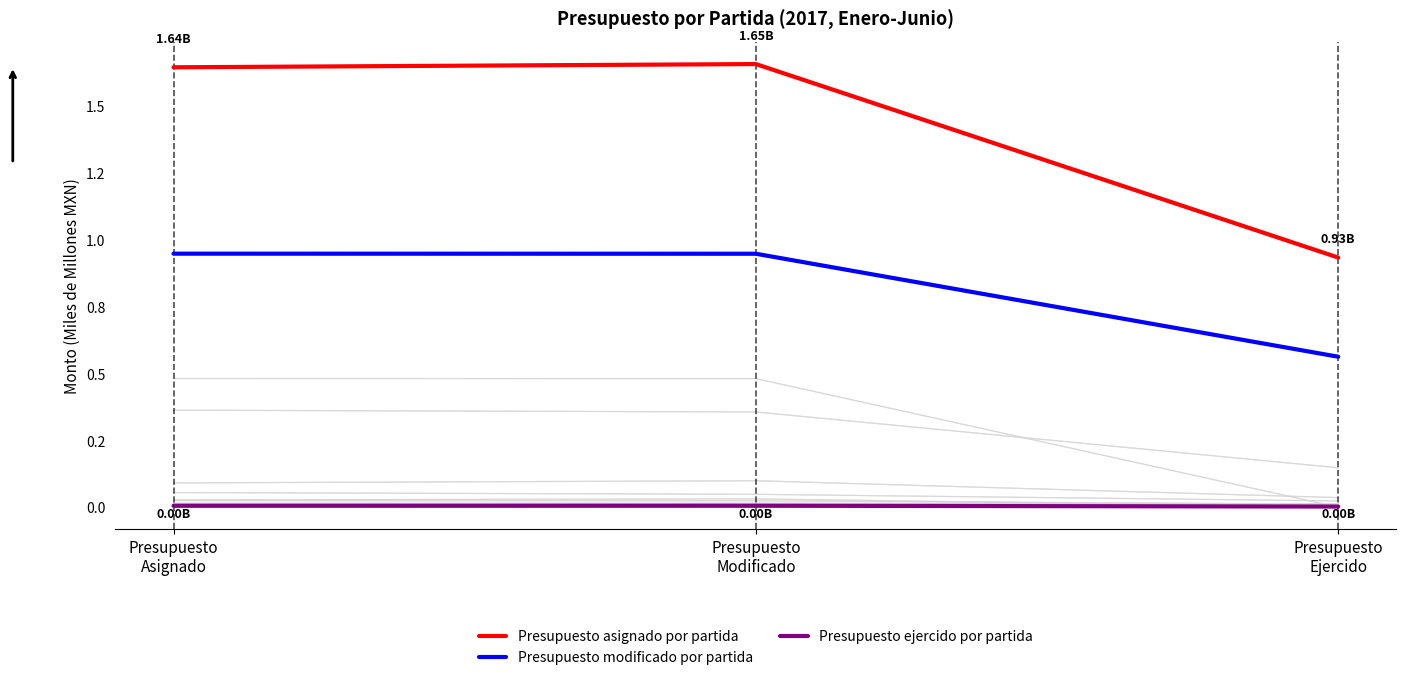

Rank the series at Presupuesto
Modificado from highest to lowest value.

Presupuesto asignado por partida, Presupuesto modificado por partida, Presupuesto ejercido por partida